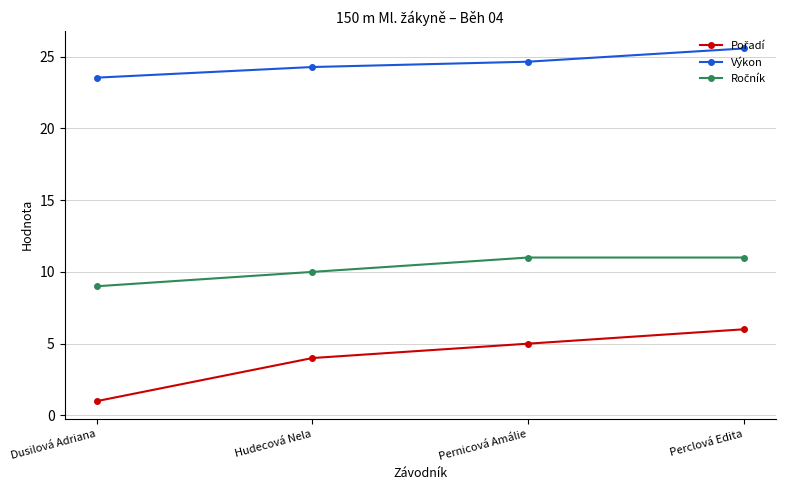

What is the sum of the Výkon values at Dusilová Adriana and Pernicová Amálie?

48.2